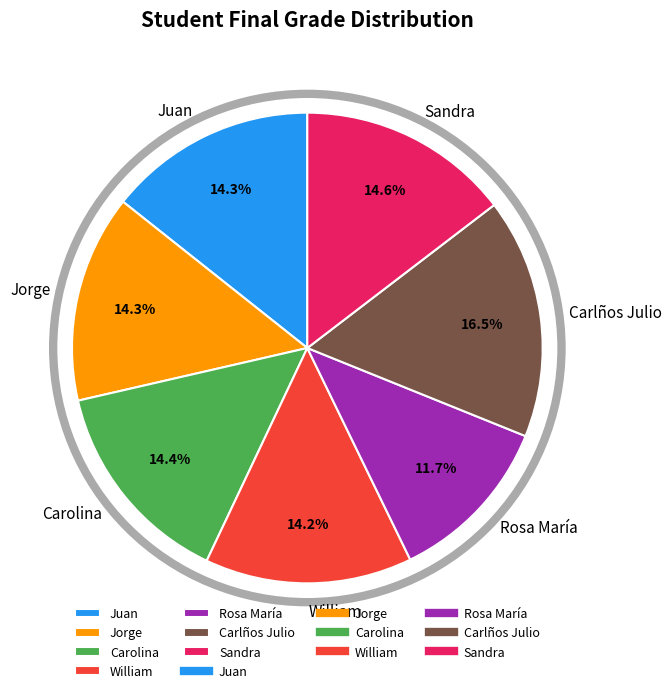

To the nearest percent, what percentage of the pie is Jorge?

14%